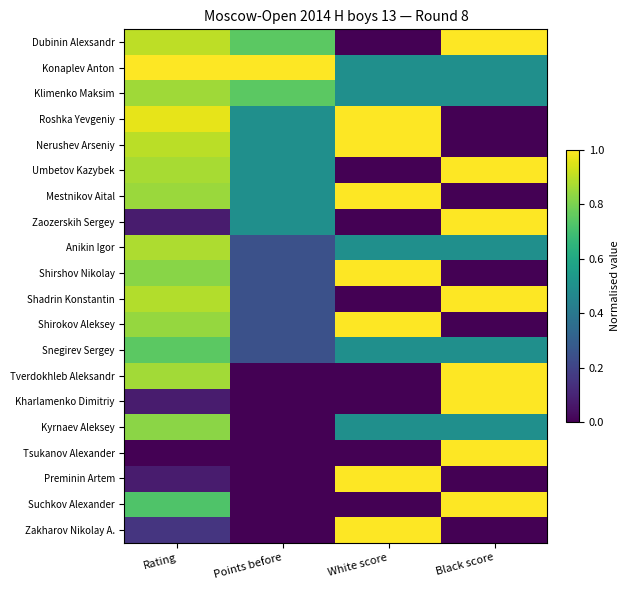

Which category has the highest value across all series?

Rating